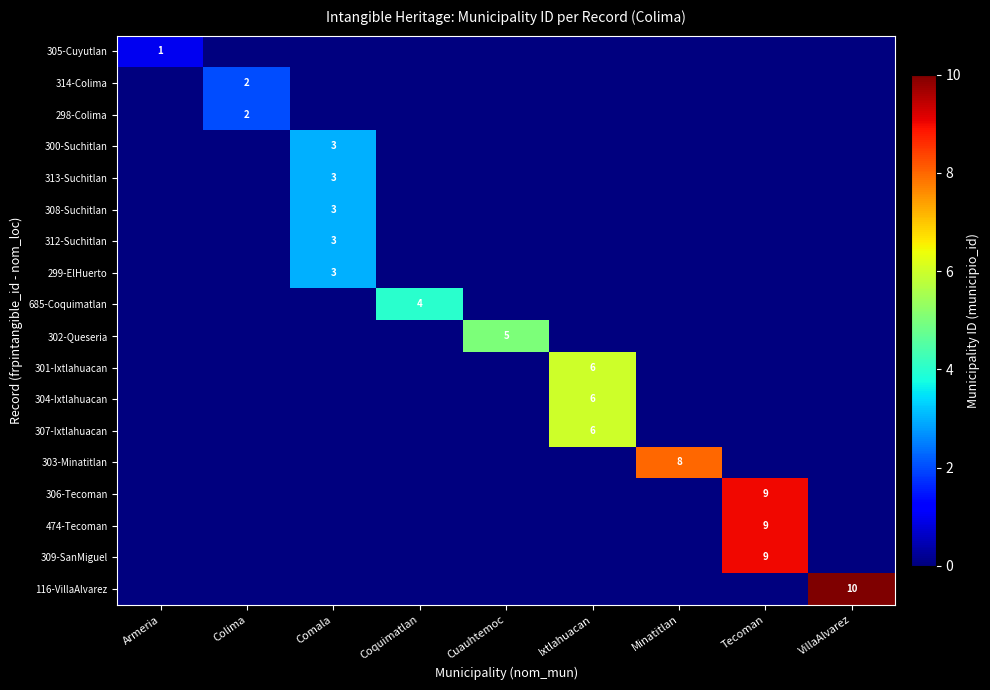

The 312-Suchitlan series shows 3 at Comala. True or false?

True